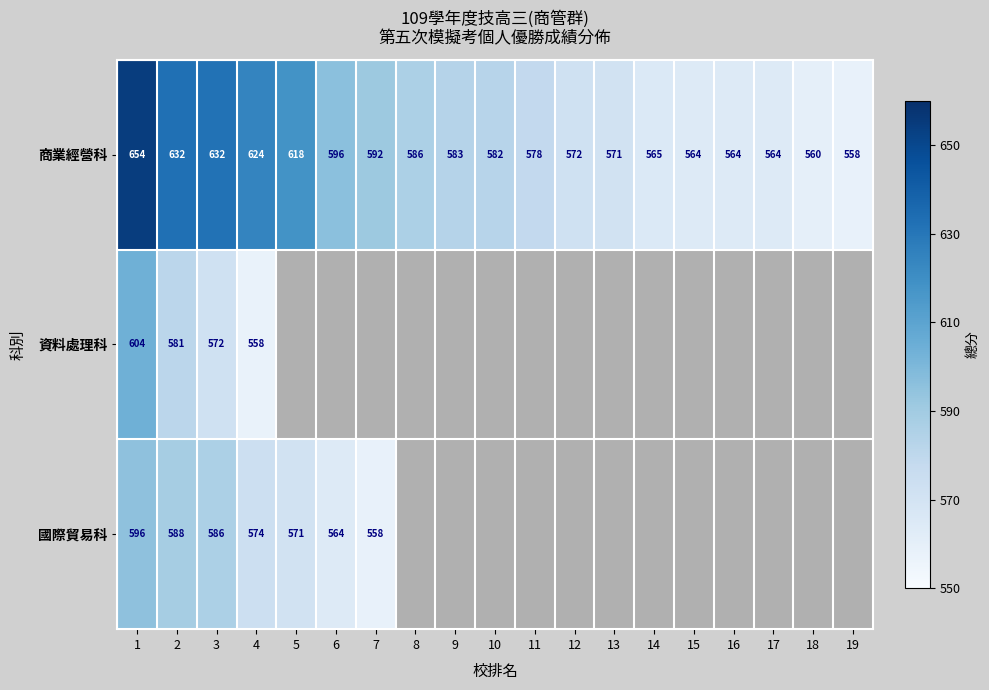

What is the minimum value for 商業經營科?

558